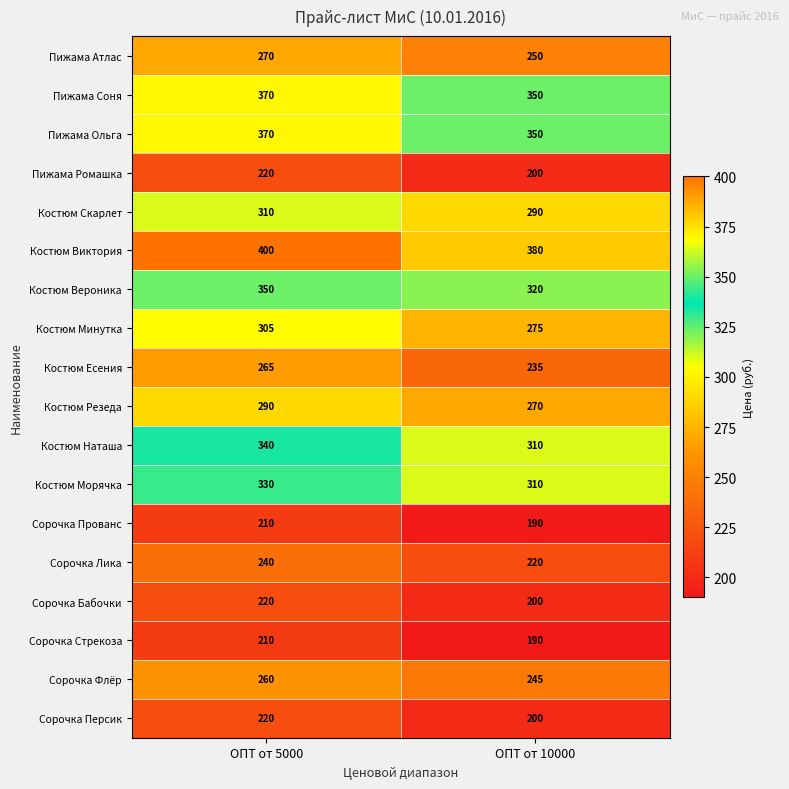

What is the spread (max minus min) of values at ОПТ от 10000?

190